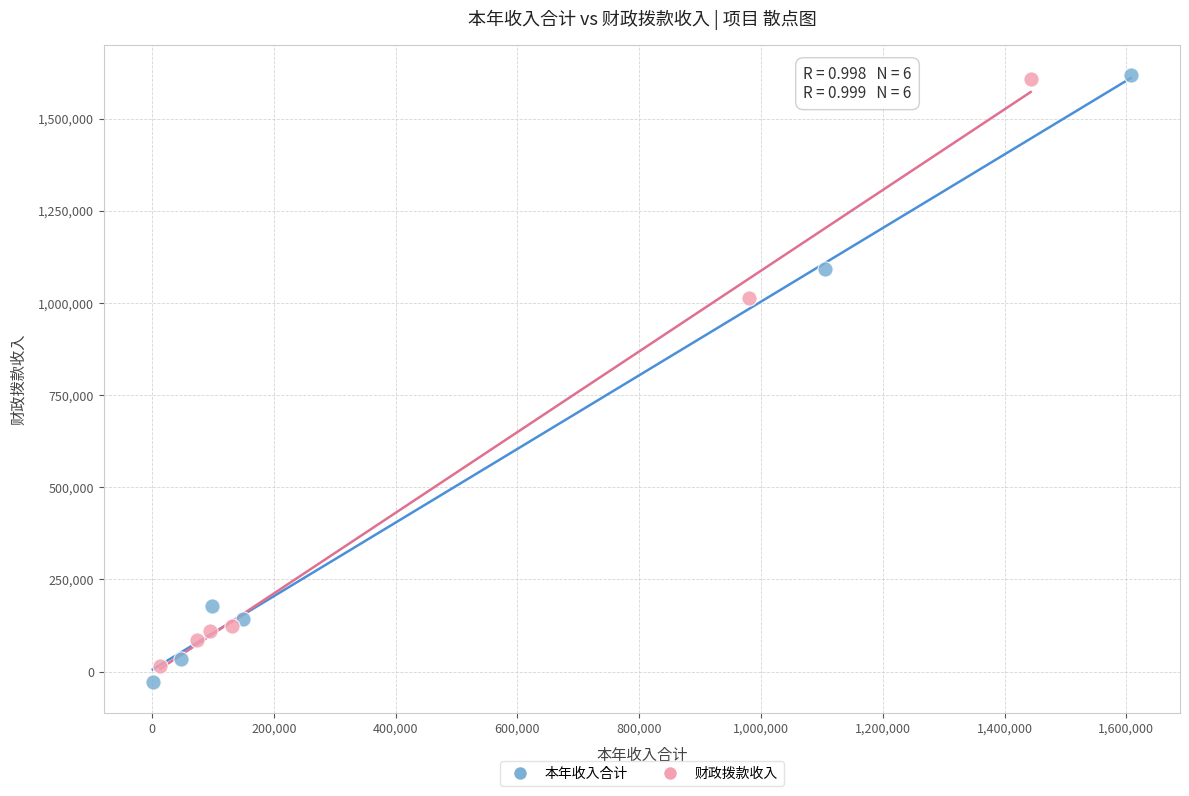

What are all the series names shown in the legend?

本年收入合计, 财政拨款收入